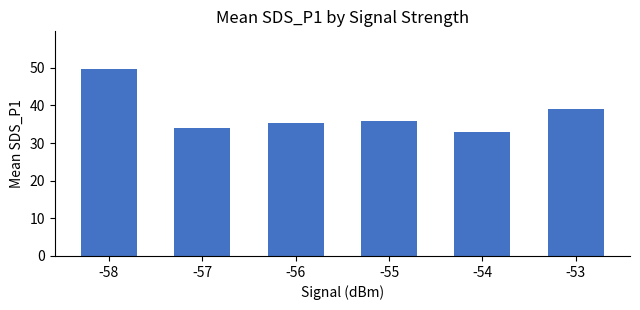

What is the difference between the values at -57 and -58?

15.7